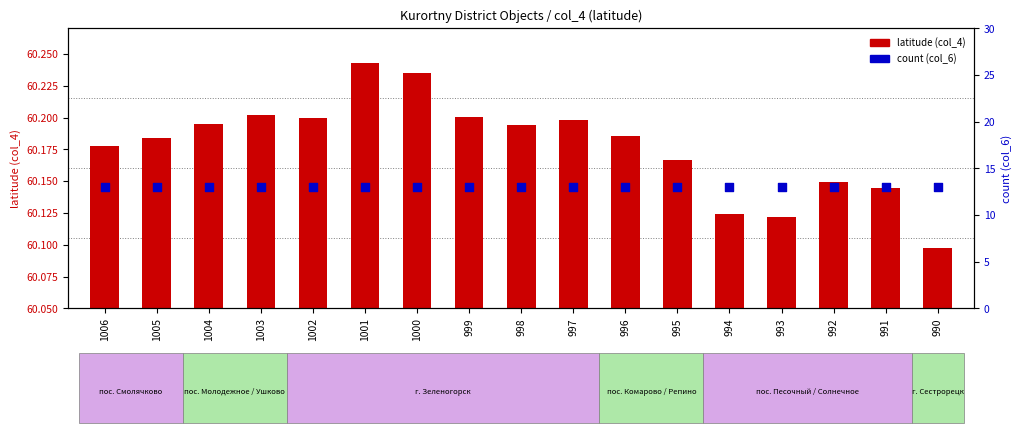

What are all the series names shown in the legend?

latitude (col_4), count (col_6)